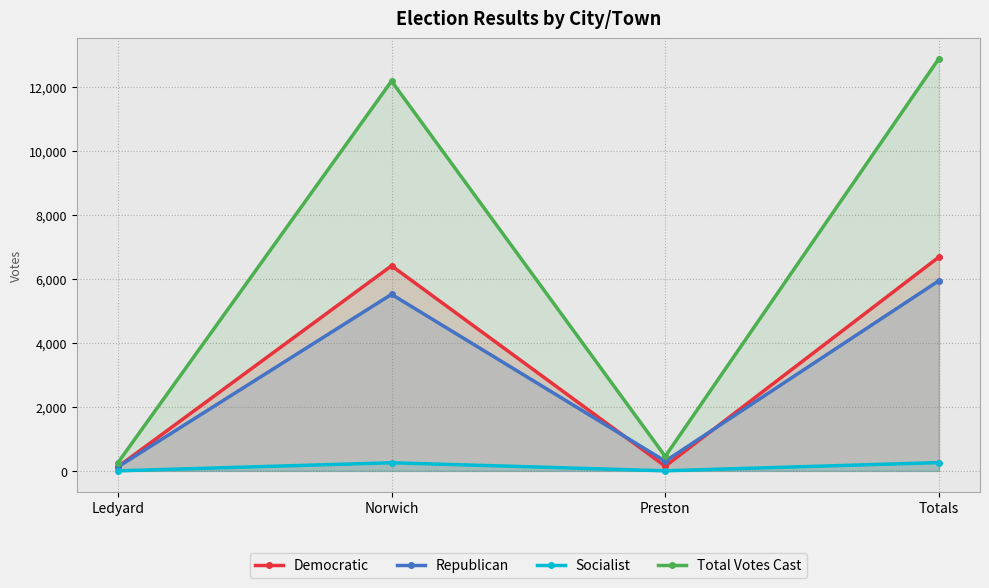

Which category has the highest value in the Socialist series?

Totals